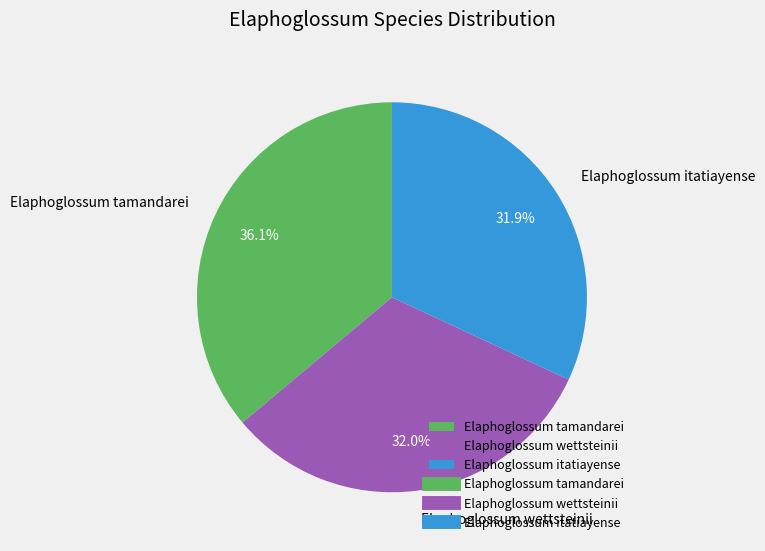

To the nearest percent, what is the difference between the largest and smallest slice percentages?

4%